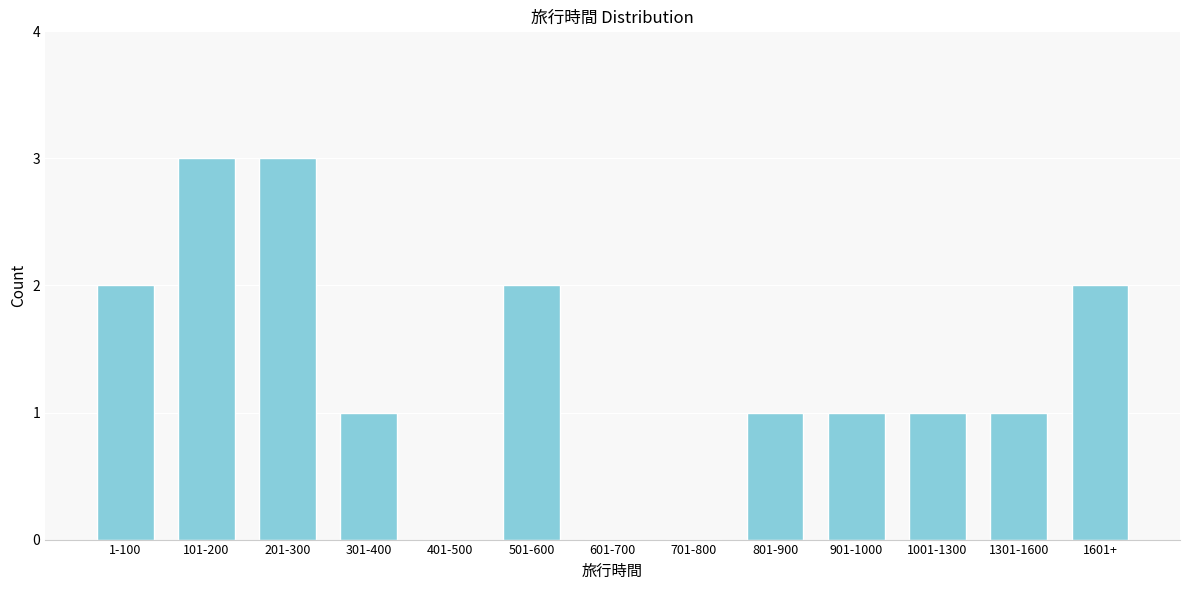

Reading right to left, what are all the values shown in this chart?

1601+=2	1301-1600=1	1001-1300=1	901-1000=1	801-900=1	701-800=0	601-700=0	501-600=2	401-500=0	301-400=1	201-300=3	101-200=3	1-100=2